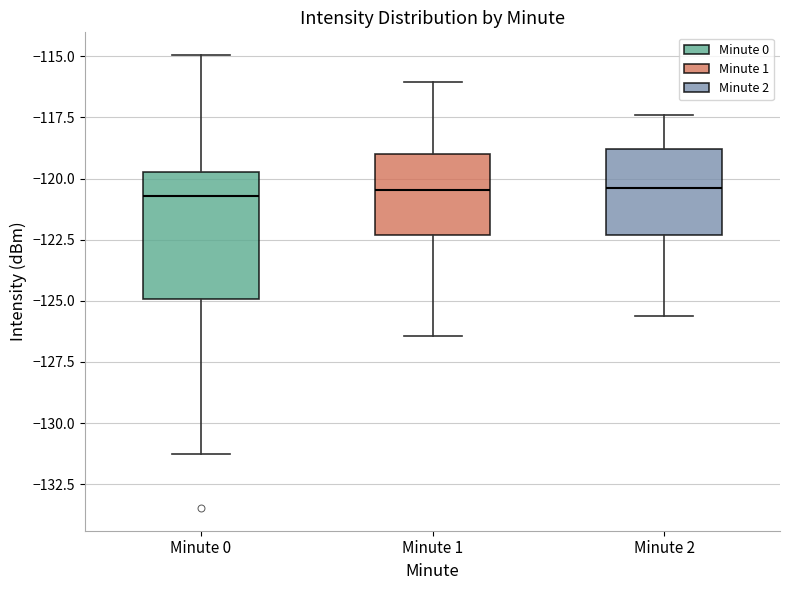

Reading left to right, transcribe this box plot: for each box, give where its median line is, the range the box spans, and where its two whiskers end, as read against the y-axis. The values are not printed on the chart, so give them approximately, as read against the axis.

Minute 0: median -120.5, box -125.0 to -119.5, whiskers -131.0 to -115.0
Minute 1: median -120.5, box -122.5 to -119.0, whiskers -126.5 to -116.0
Minute 2: median -120.5, box -122.5 to -119.0, whiskers -125.5 to -117.5